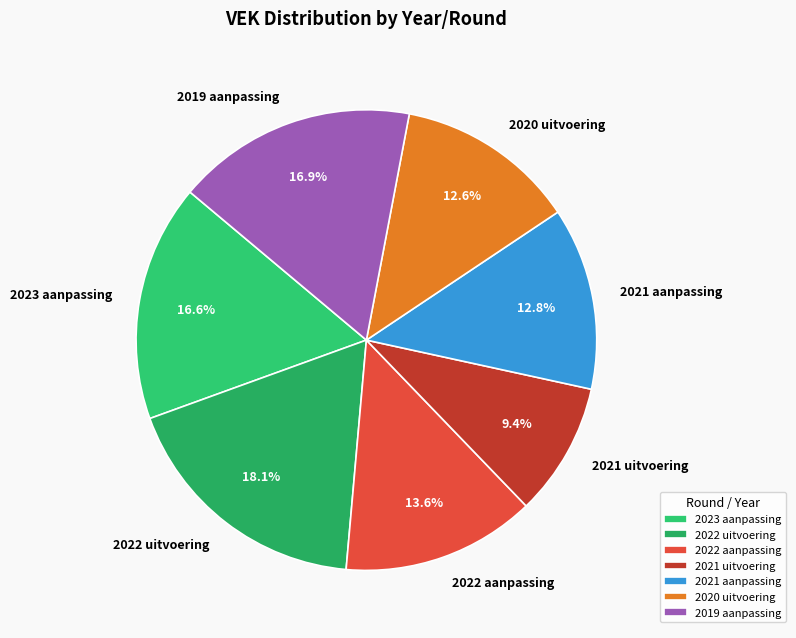

Approximately how many times larger is the value at 2021 uitvoering compared to 2023 aanpassing?

0.6